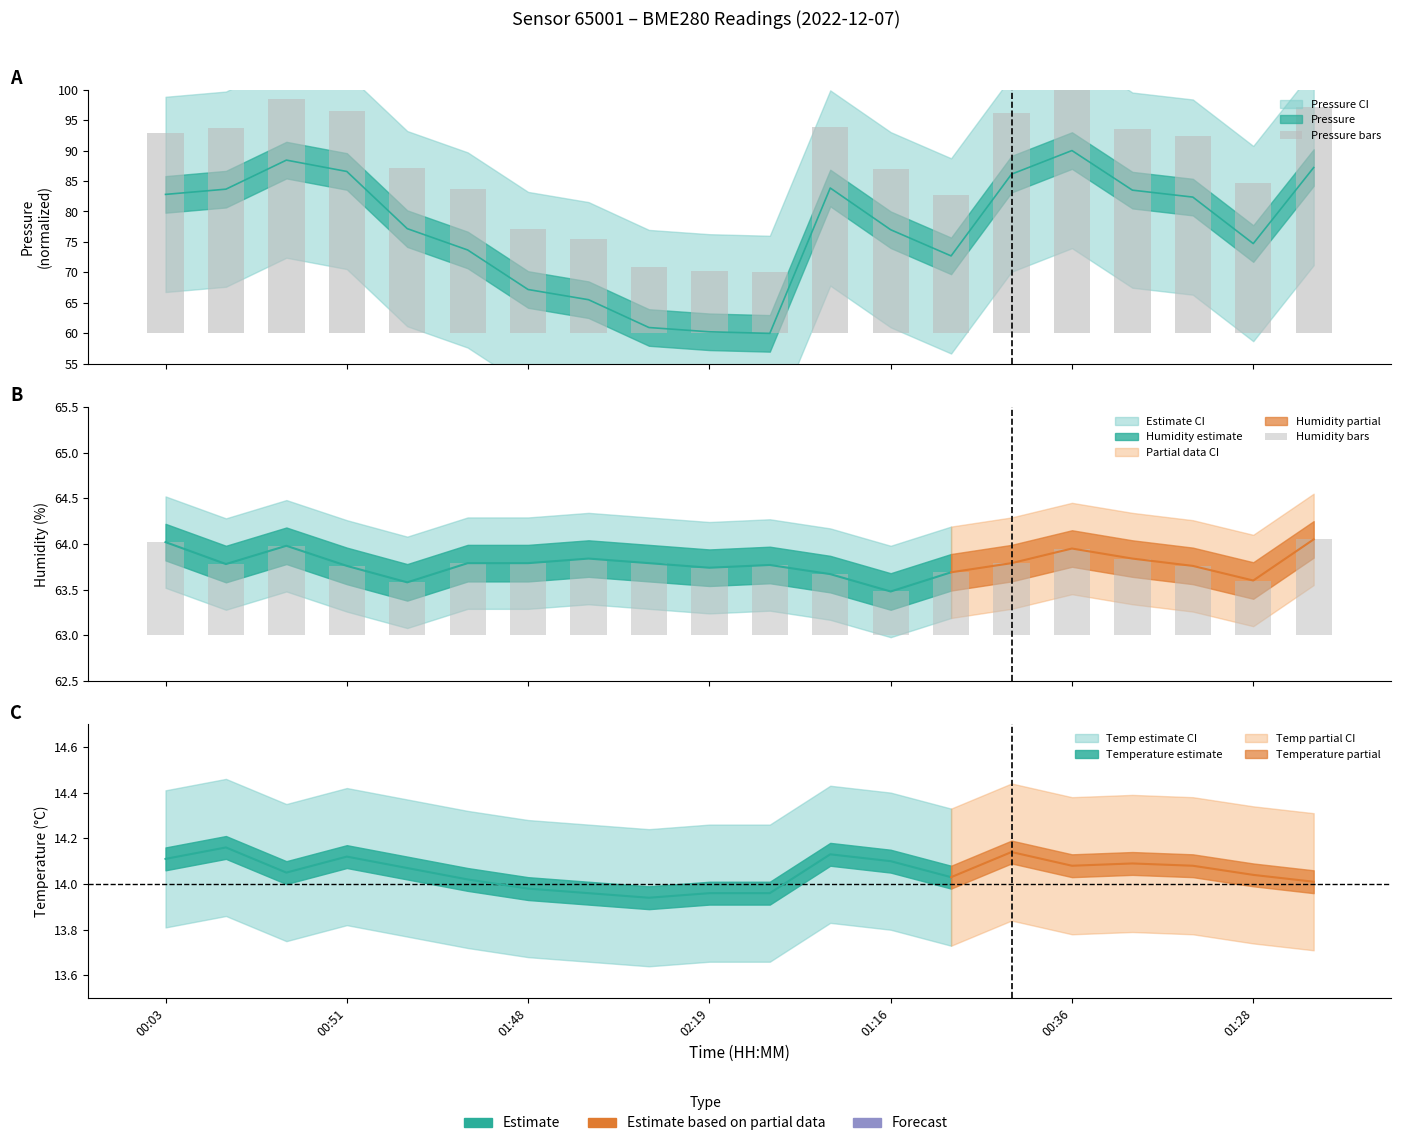

What is the sum of the Humidity bars values at 7 and 13?

1.5